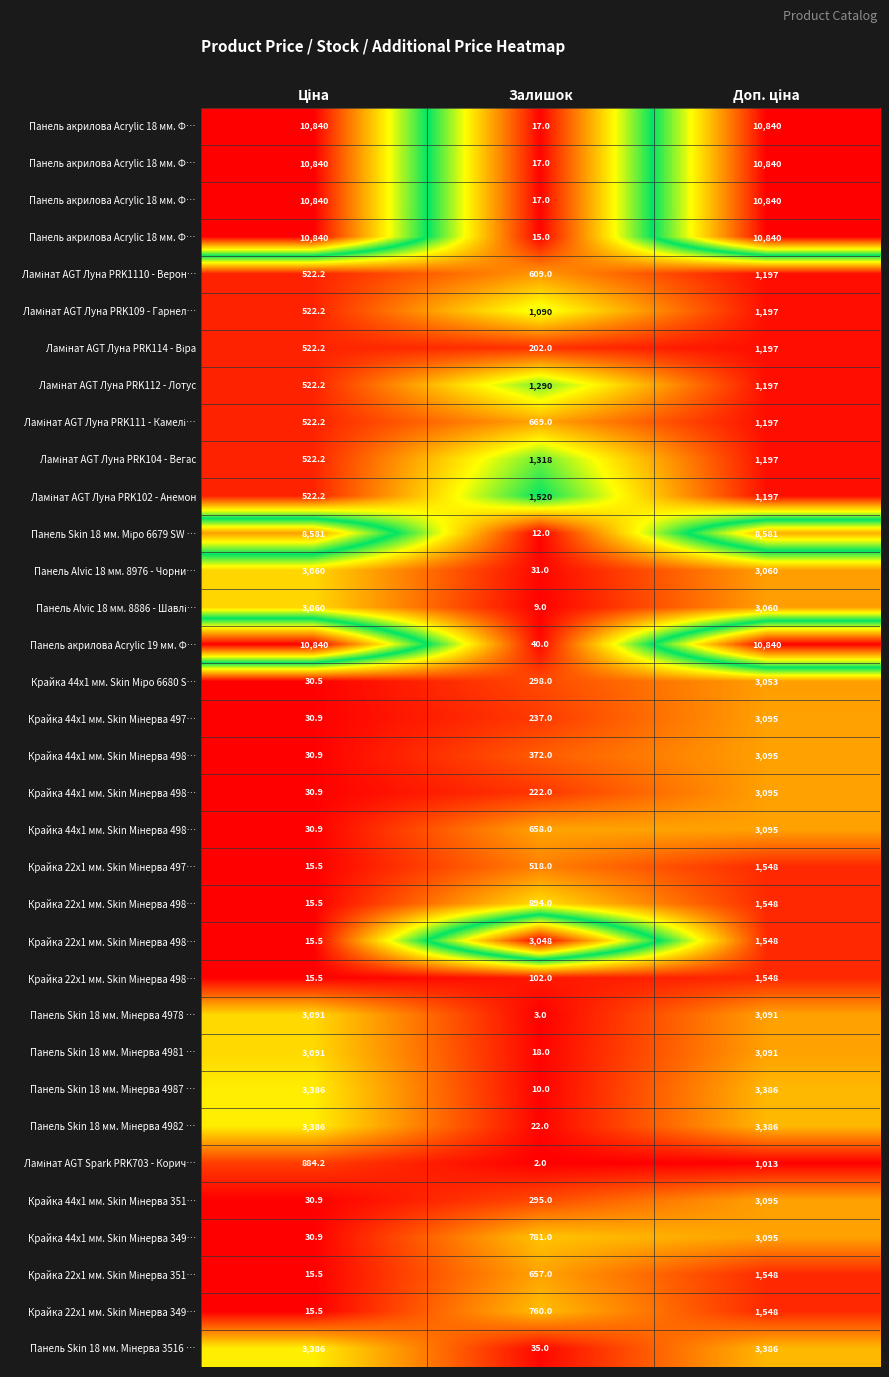

Which label corresponds to the largest value in the chart?

Ціна